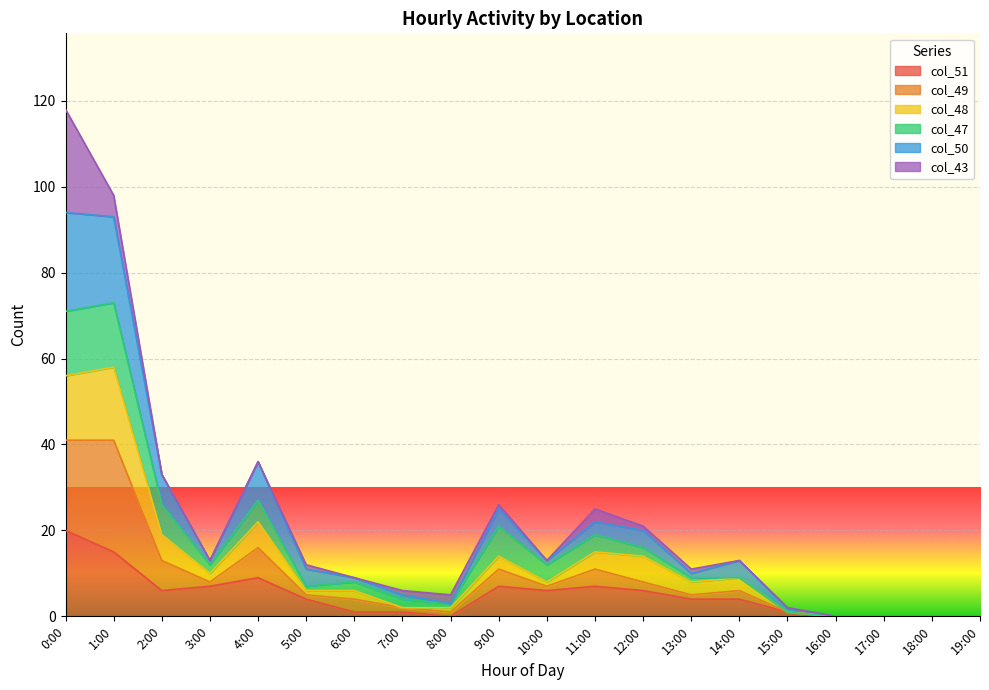

True or false: col_51 and col_49 intersect in this chart.

False